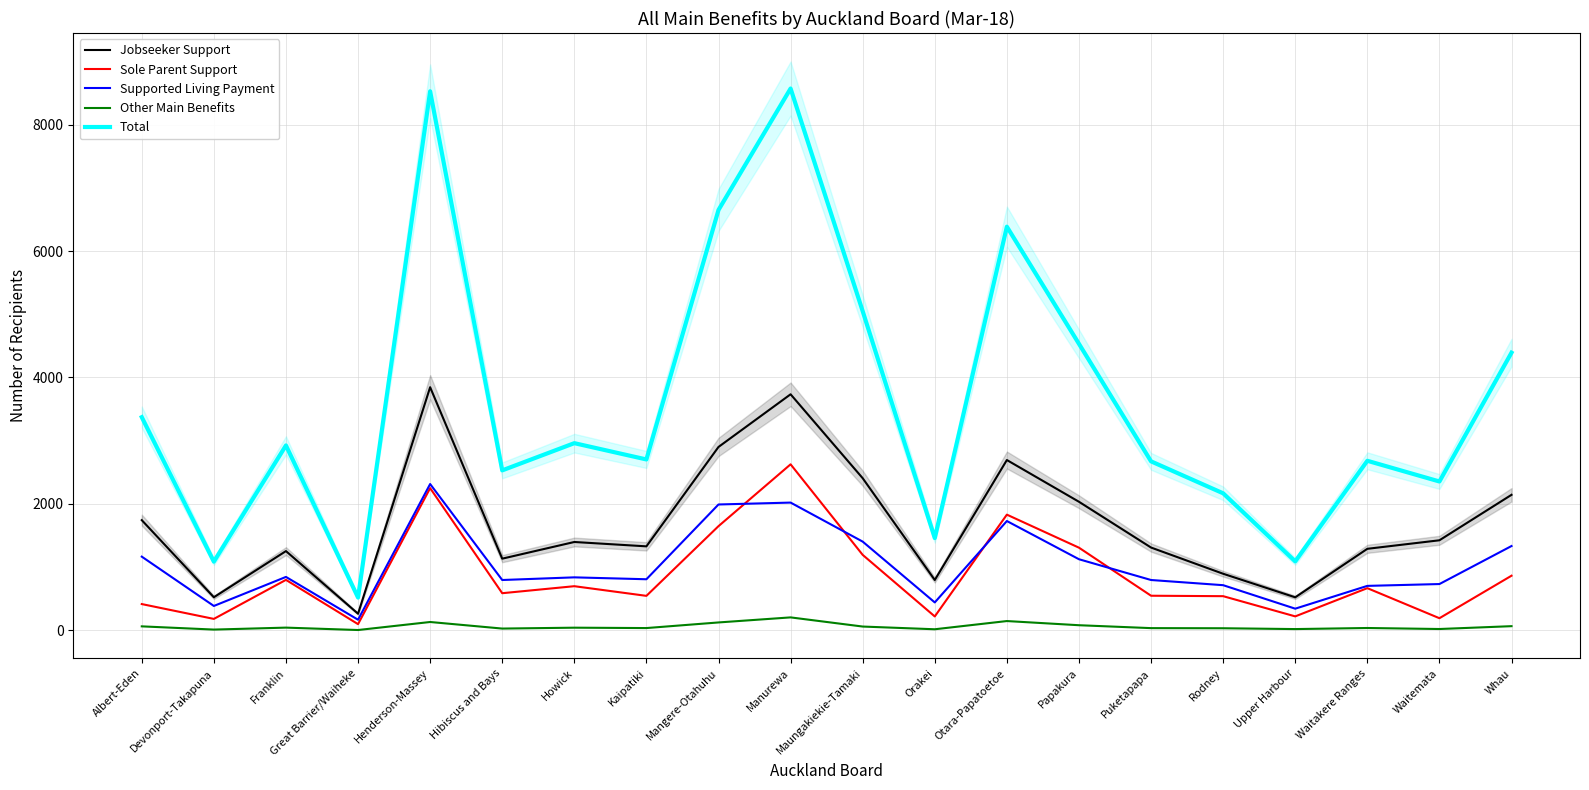

Does the chart have visible grid lines?

Yes